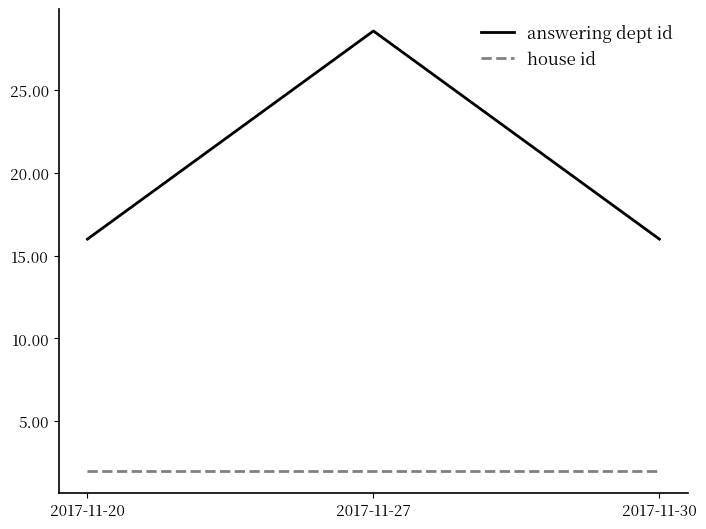

Reading left to right, what are all the values shown in this chart?

answering dept id: 2017-11-20=16.0	2017-11-27=28.6	2017-11-30=16.0
house id: 2017-11-20=2.0	2017-11-27=2.0	2017-11-30=2.0